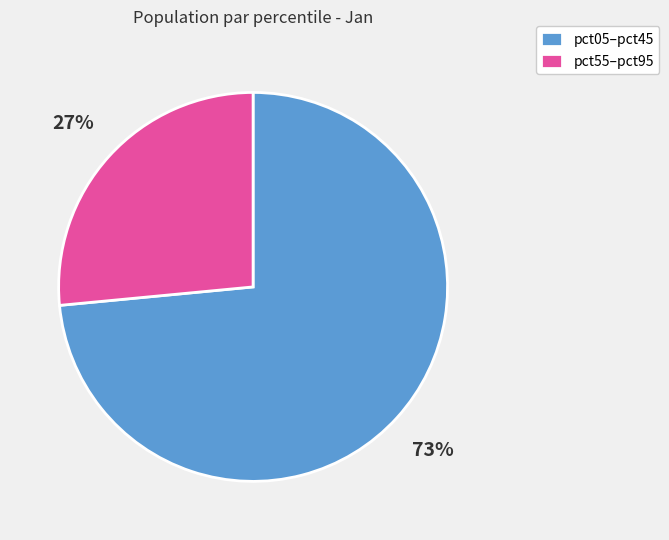

Which category has the smallest portion of the pie?

pct55–pct95